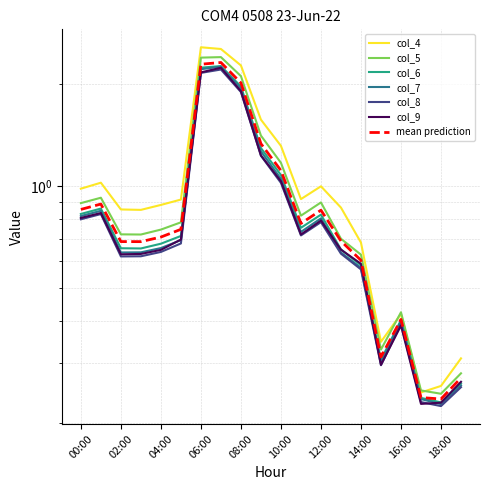

What is the difference between the second highest and second lowest values in the col_9 series?

1.9